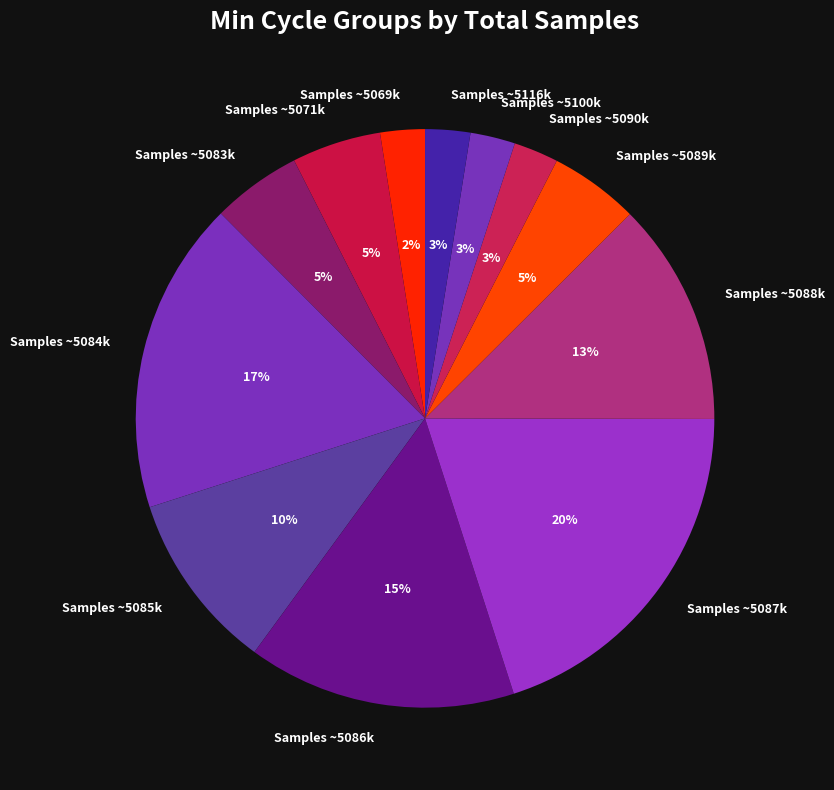

To the nearest percent, what percentage of the pie is Samples ~5116k?

3%